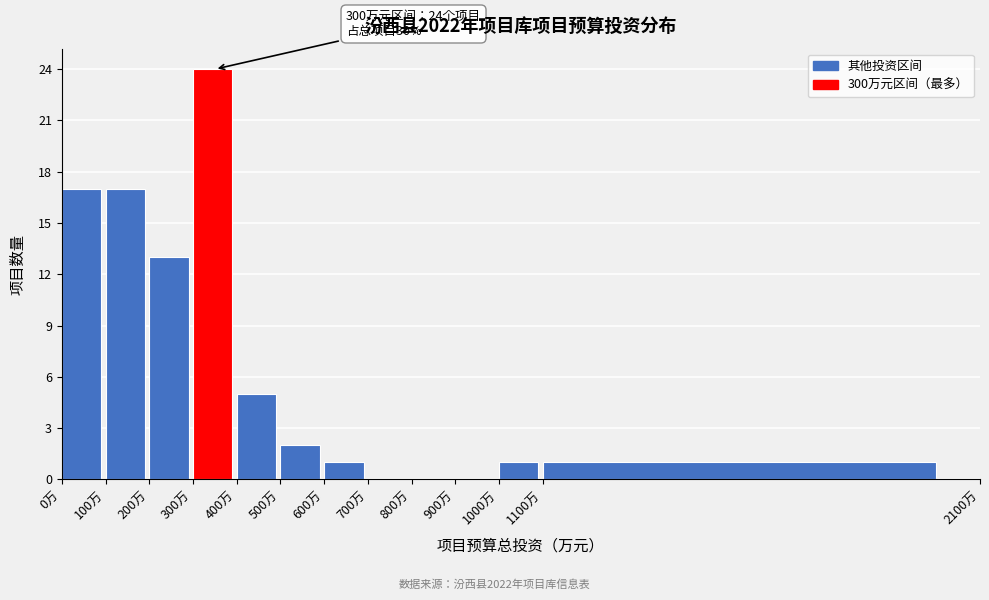

Which range on the x-axis has the tallest bar?

300 to 400